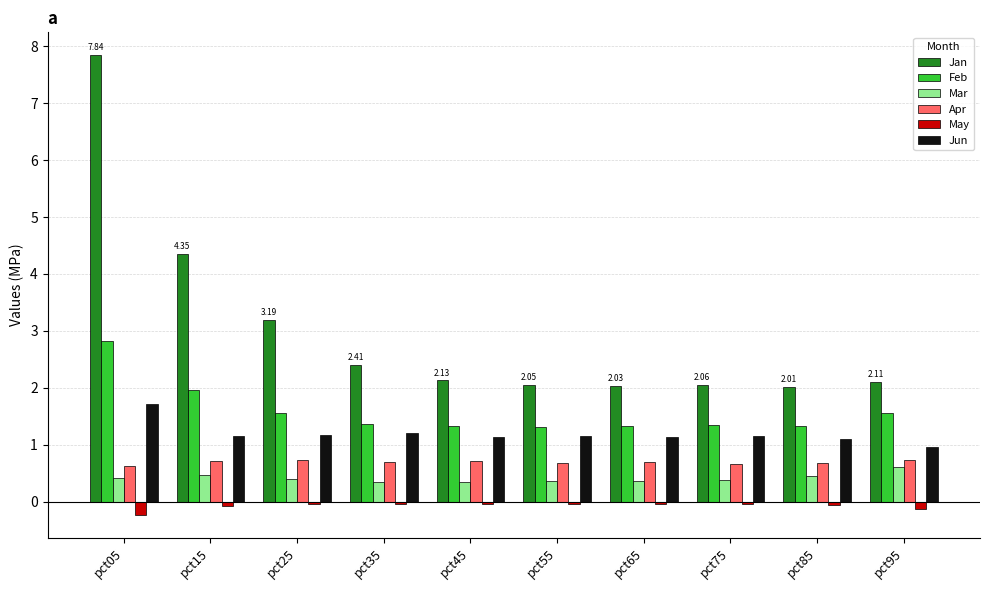

Where is Feb nearest to the value 2?

pct15